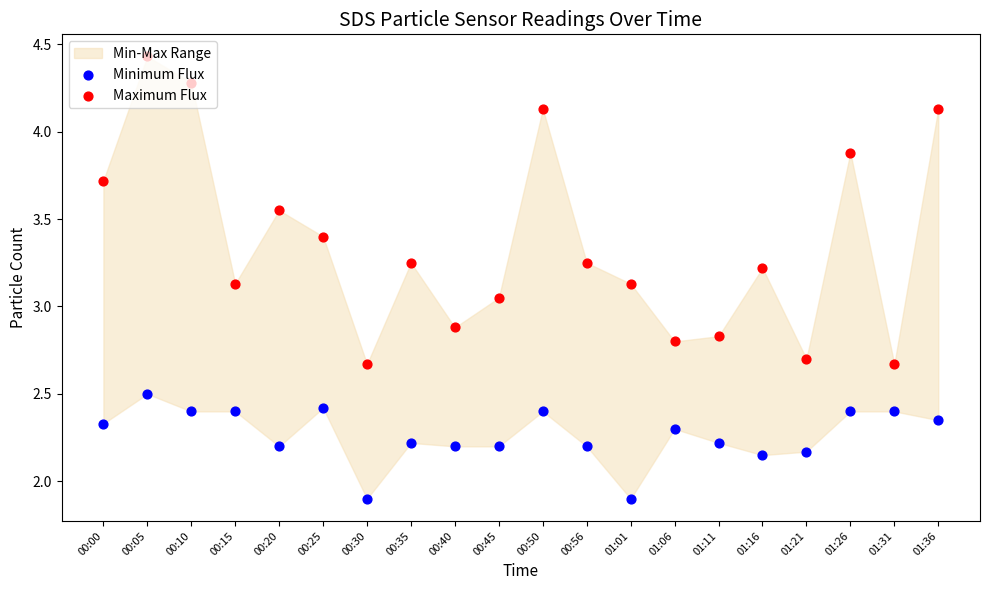

Which series has the largest Y range (max minus min)?

Maximum Flux